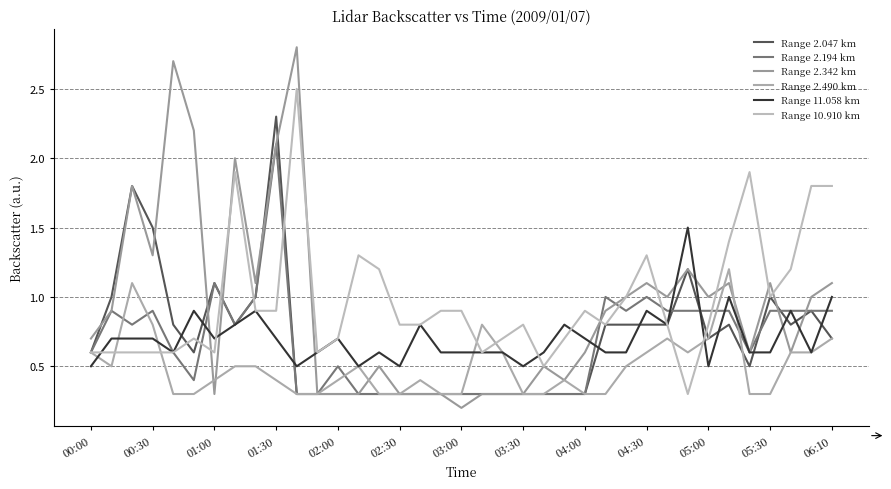

Is this an area chart (filled region under the line)?

No